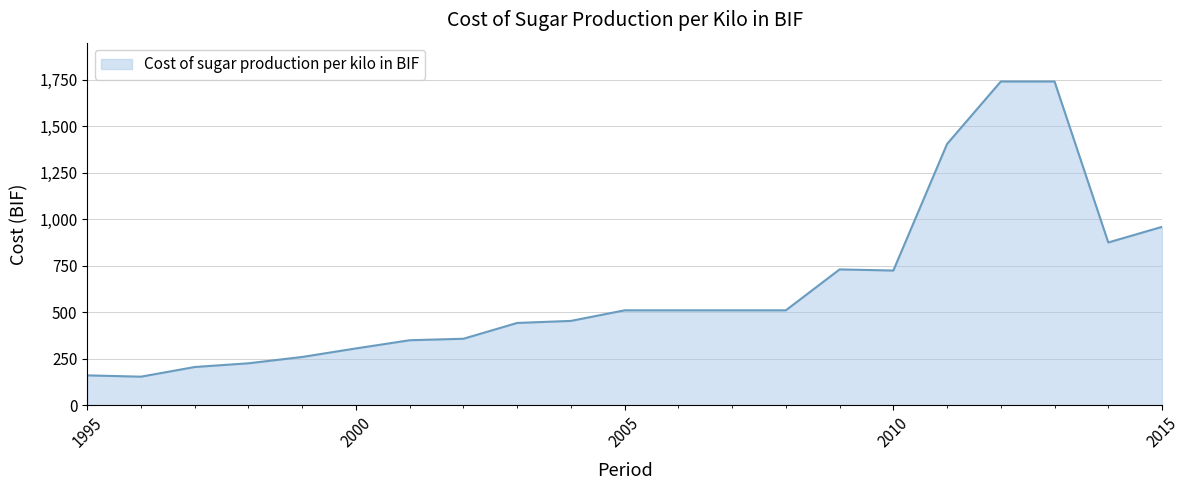

What is the difference between the maximum and minimum values?

1588